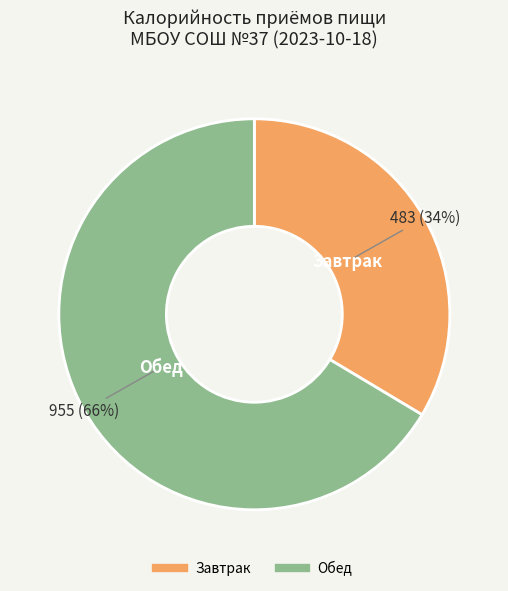

What percentage is the Обед slice, to the nearest percent?

66%